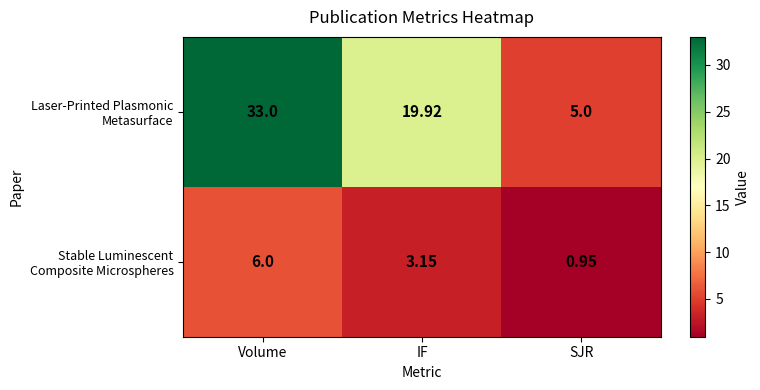

At which category is the sum across all series the highest?

Volume